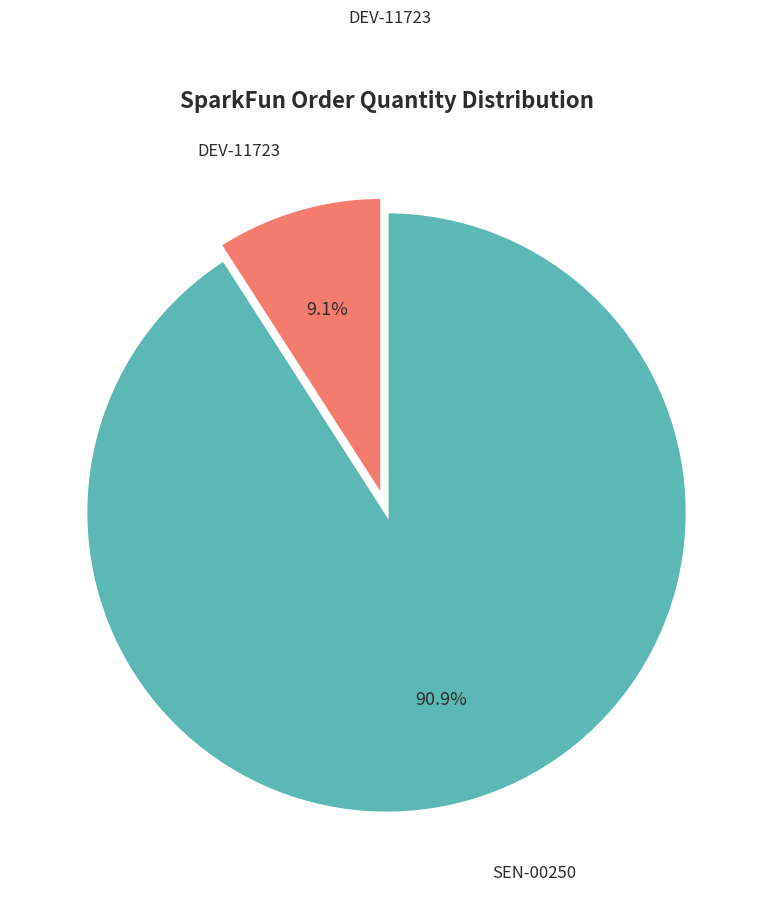

The SEN-00250 slice represents 76% of the pie. True or false?

False